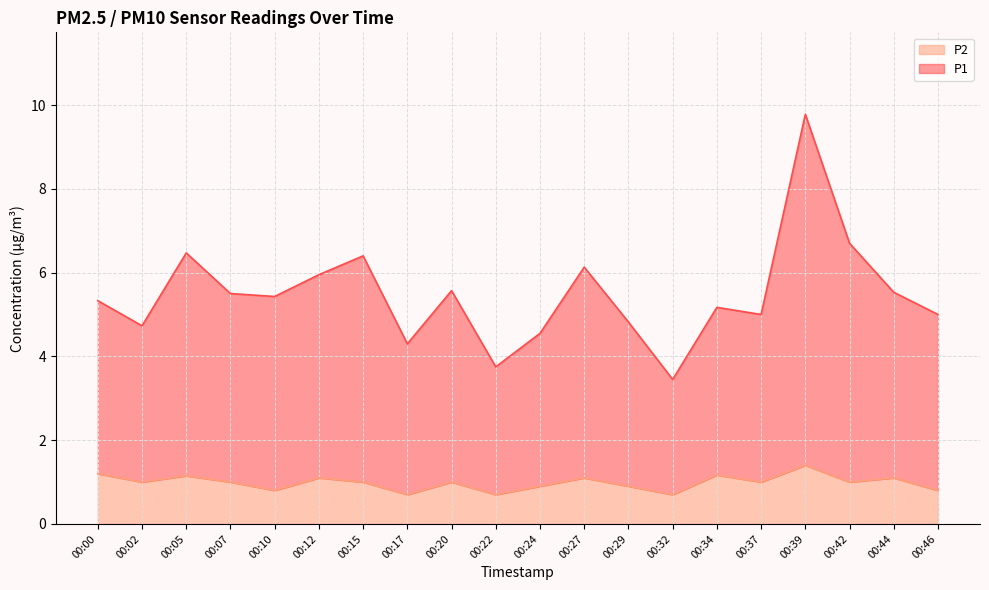

Reading right to left, transcribe all the data shown in this chart.

P1: 5.0	5.5	6.7	9.8	5.0	5.2	3.5	4.8	6.1	4.5	3.8	5.6	4.3	6.4	5.9	5.4	5.5	6.5	4.7	5.3
P2: 0.8	1.1	1.0	1.4	1.0	1.2	0.7	0.9	1.1	0.9	0.7	1.0	0.7	1.0	1.1	0.8	1.0	1.1	1.0	1.2